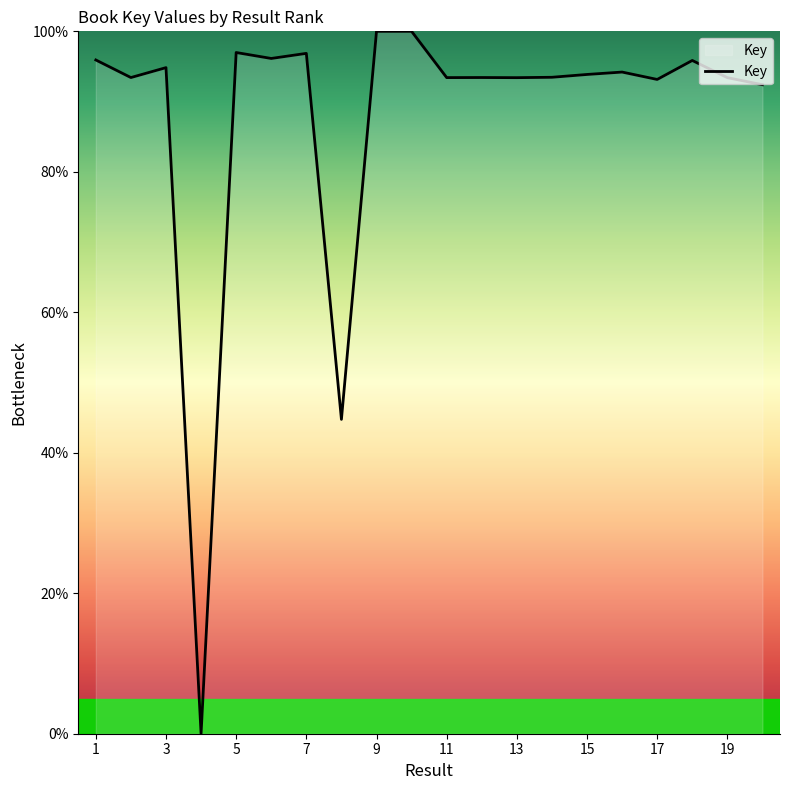

What is the greatest value displayed?

100.0